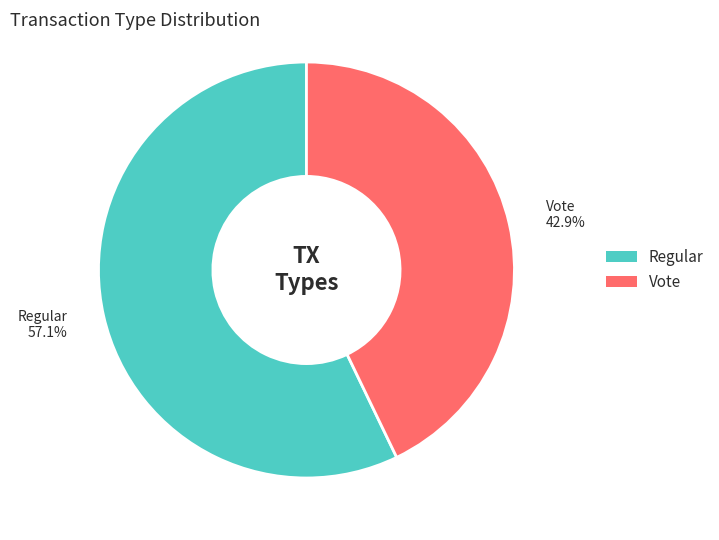

Which slice is the largest?

Regular